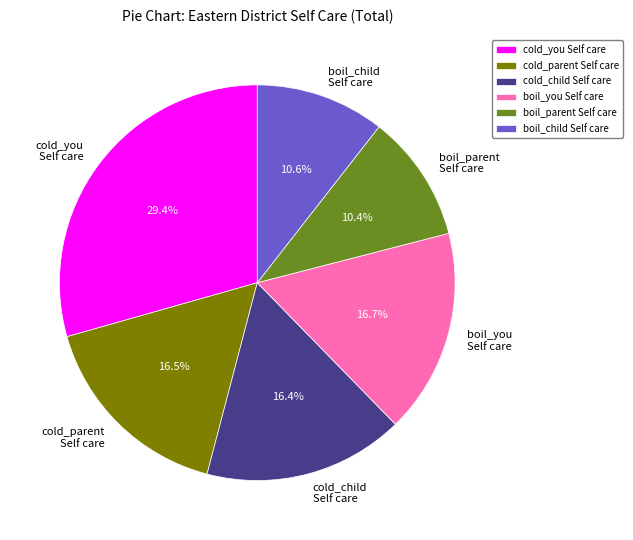

Which category has the biggest portion of the pie?

cold_you Self care